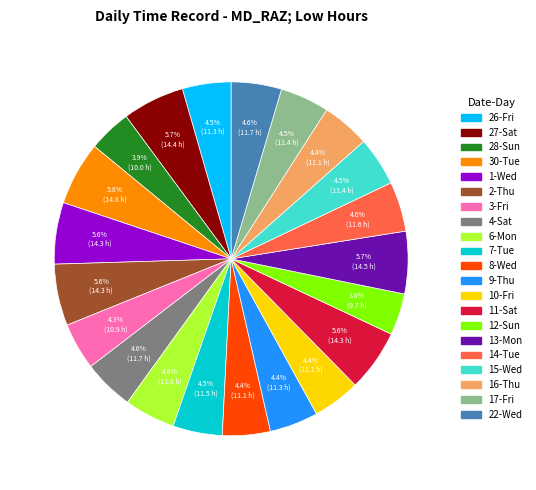

Which has a higher value, 8-Wed or 13-Mon?

13-Mon